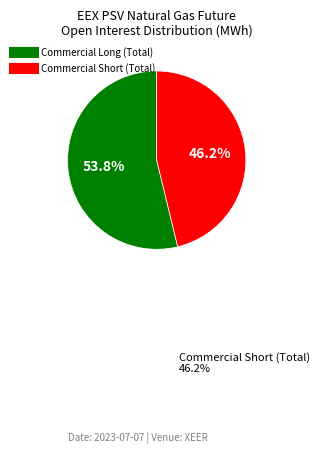

What is the ratio of the value at Commercial Short (Total) to the value at Commercial Long (Total)?

0.9